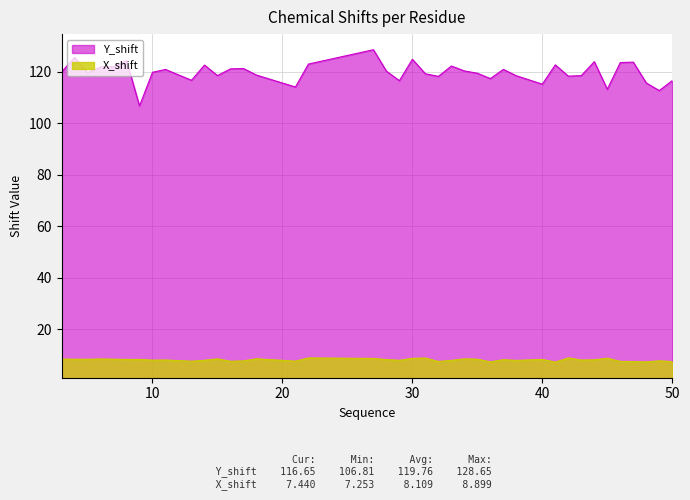

True or false: Y_shift has a value of 120.4 at 34.

True